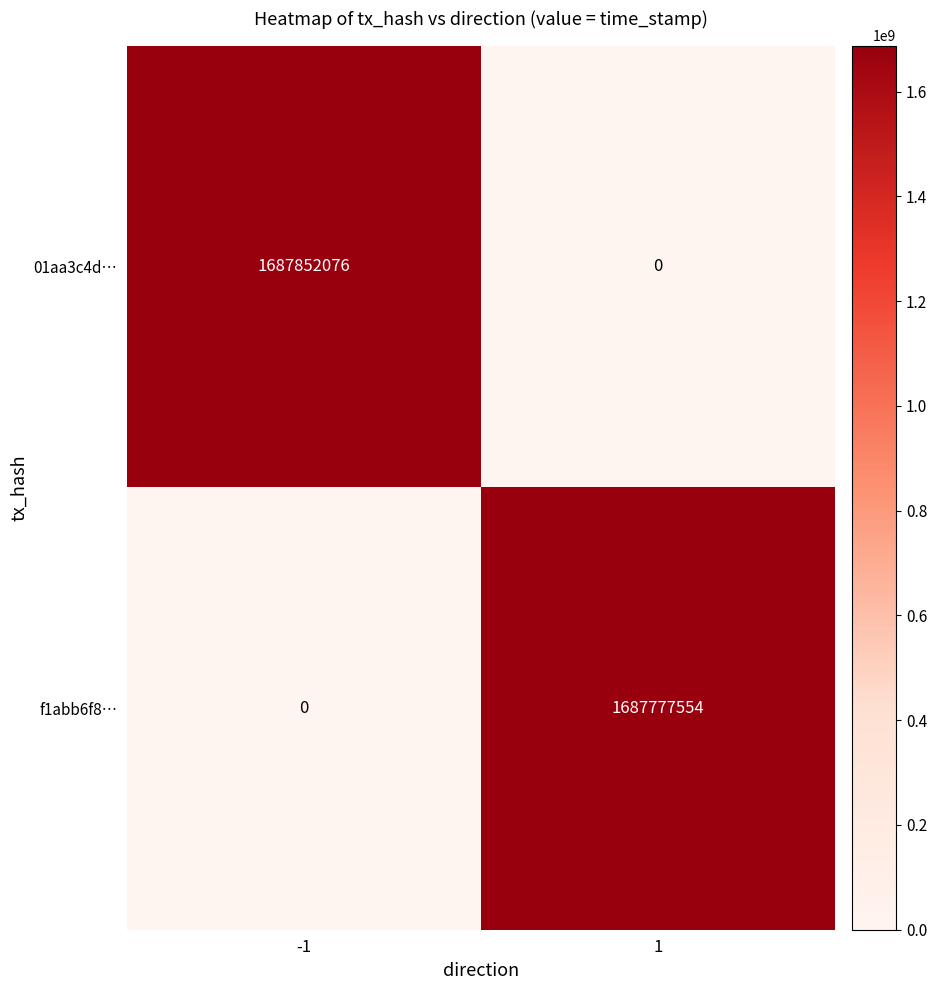

Rank the series by their average value, from highest to lowest.

01aa3c4d…, f1abb6f8…